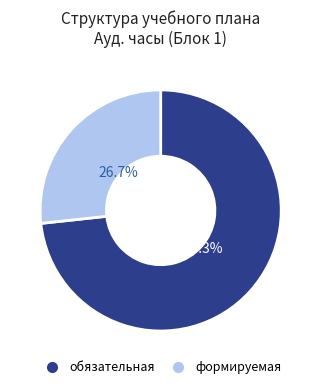

Which slice is the smallest?

формируемая